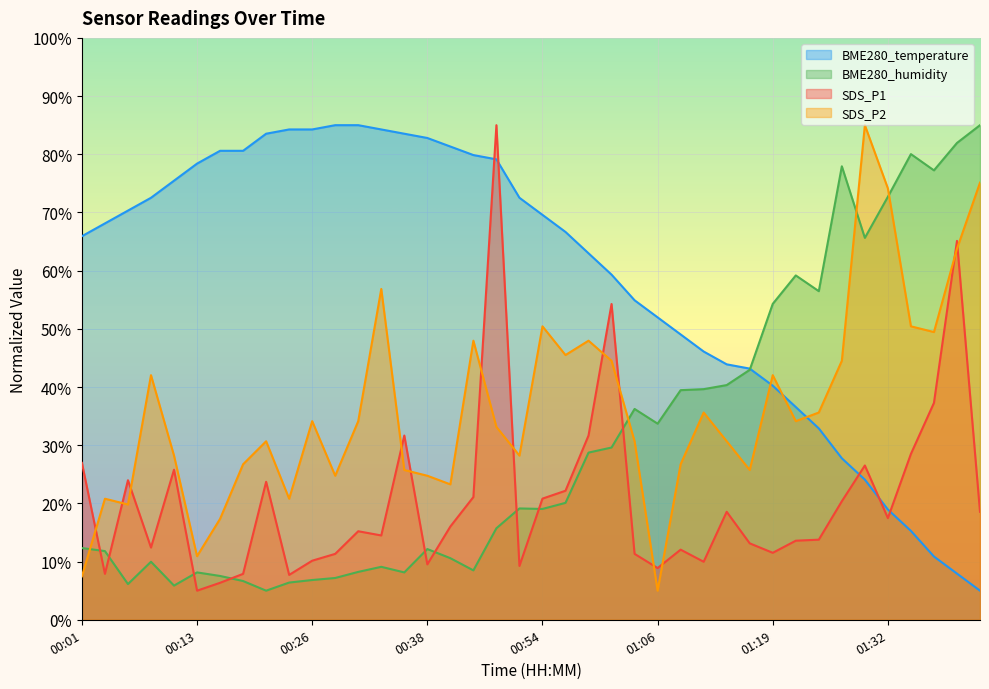

Reading left to right, transcribe all the data shown in this chart.

BME280_temperature: 65.9	68.1	70.3	72.5	75.5	78.4	80.6	80.6	83.5	84.3	84.3	85.0	85.0	84.3	83.5	82.8	81.3	79.9	79.1	72.5	69.6	66.7	63.0	59.3	54.9	52.0	49.0	46.1	43.9	43.2	40.2	36.6	32.9	27.8	24.1	18.9	15.3	10.9	7.9	5.0
BME280_humidity: 12.3	11.8	6.1	10.0	5.9	8.1	7.5	6.7	5.0	6.4	6.8	7.2	8.2	9.1	8.1	12.2	10.6	8.5	15.7	19.1	19.0	20.1	28.7	29.6	36.2	33.7	39.5	39.6	40.3	42.9	54.3	59.2	56.5	77.9	65.6	72.7	80.0	77.2	81.9	85.0
SDS_P1: 27.0	7.9	24.0	12.4	25.8	5.0	6.4	7.9	23.7	7.7	10.2	11.3	15.2	14.5	31.7	9.5	16.0	21.1	85.0	9.2	20.8	22.2	31.7	54.3	11.3	8.9	12.1	10.0	18.6	13.1	11.5	13.6	13.8	20.4	26.5	17.5	28.5	37.3	65.1	18.6
SDS_P2: 7.5	20.8	19.8	42.0	28.2	10.9	17.3	26.7	30.7	20.8	34.1	24.8	34.1	56.9	25.7	24.8	23.3	48.0	33.1	28.2	50.4	45.5	48.0	44.5	30.7	5.0	26.7	35.6	30.7	25.7	42.0	34.1	35.6	44.5	85.0	74.1	50.4	49.4	63.8	75.1